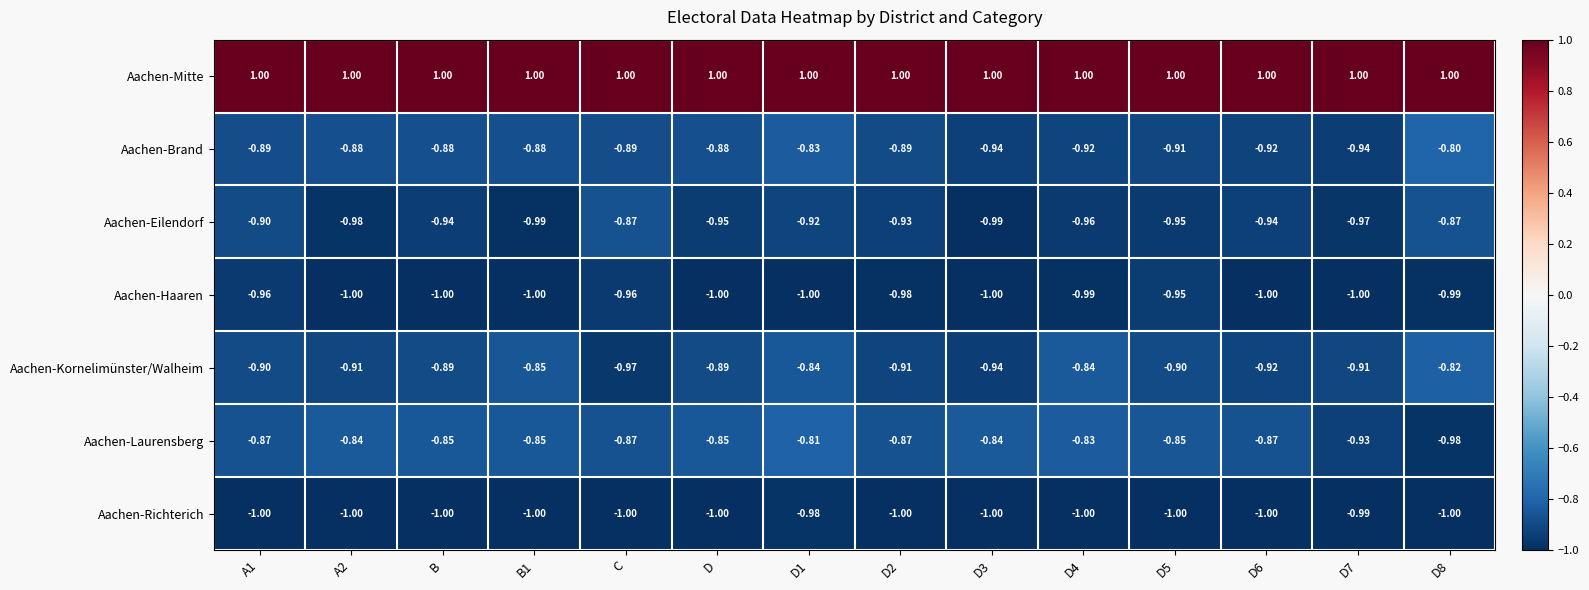

Is the value of Aachen-Haaren at D8 greater than the value of Aachen-Richterich at B1?

Yes